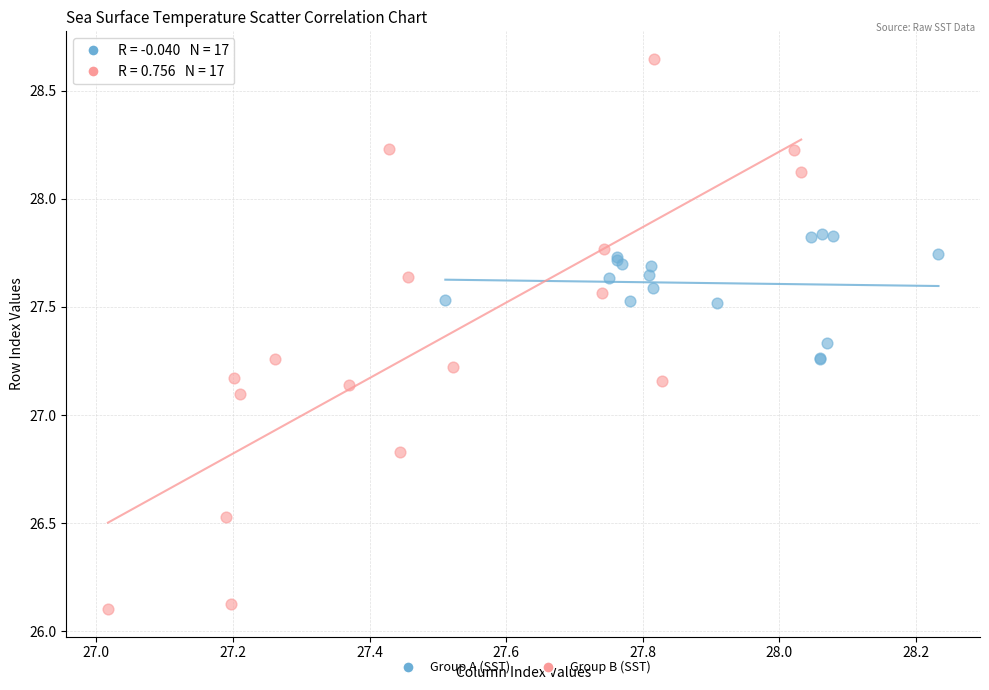

Which series contains the highest Y value?

Group B (SST)